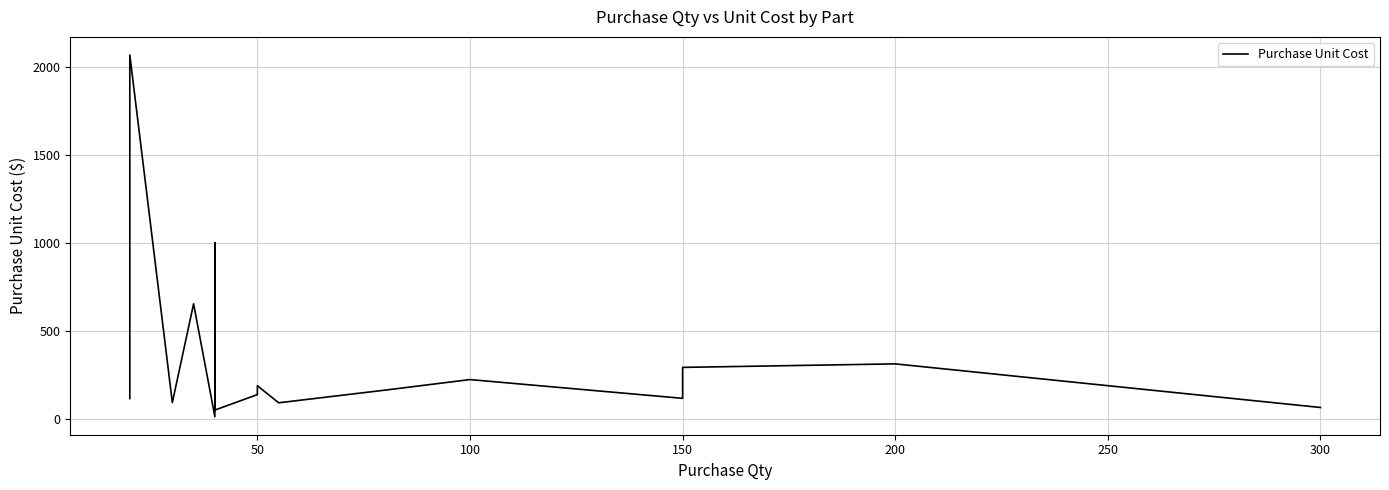

Does the chart display data point markers on the line(s)?

No